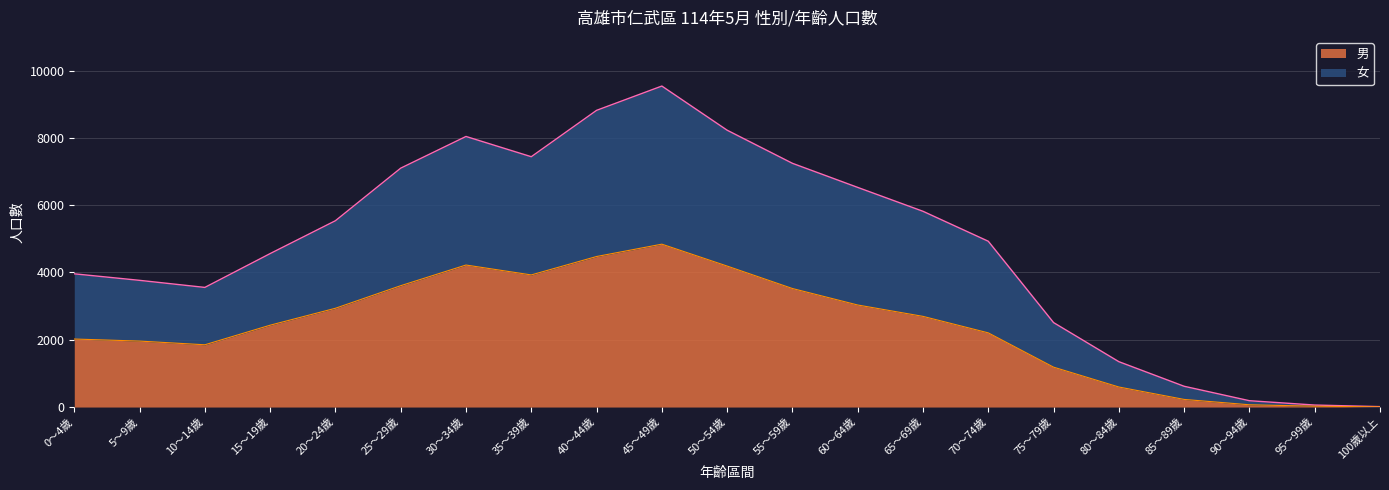

At which category does the chart reach its minimum across all series?

100歲以上